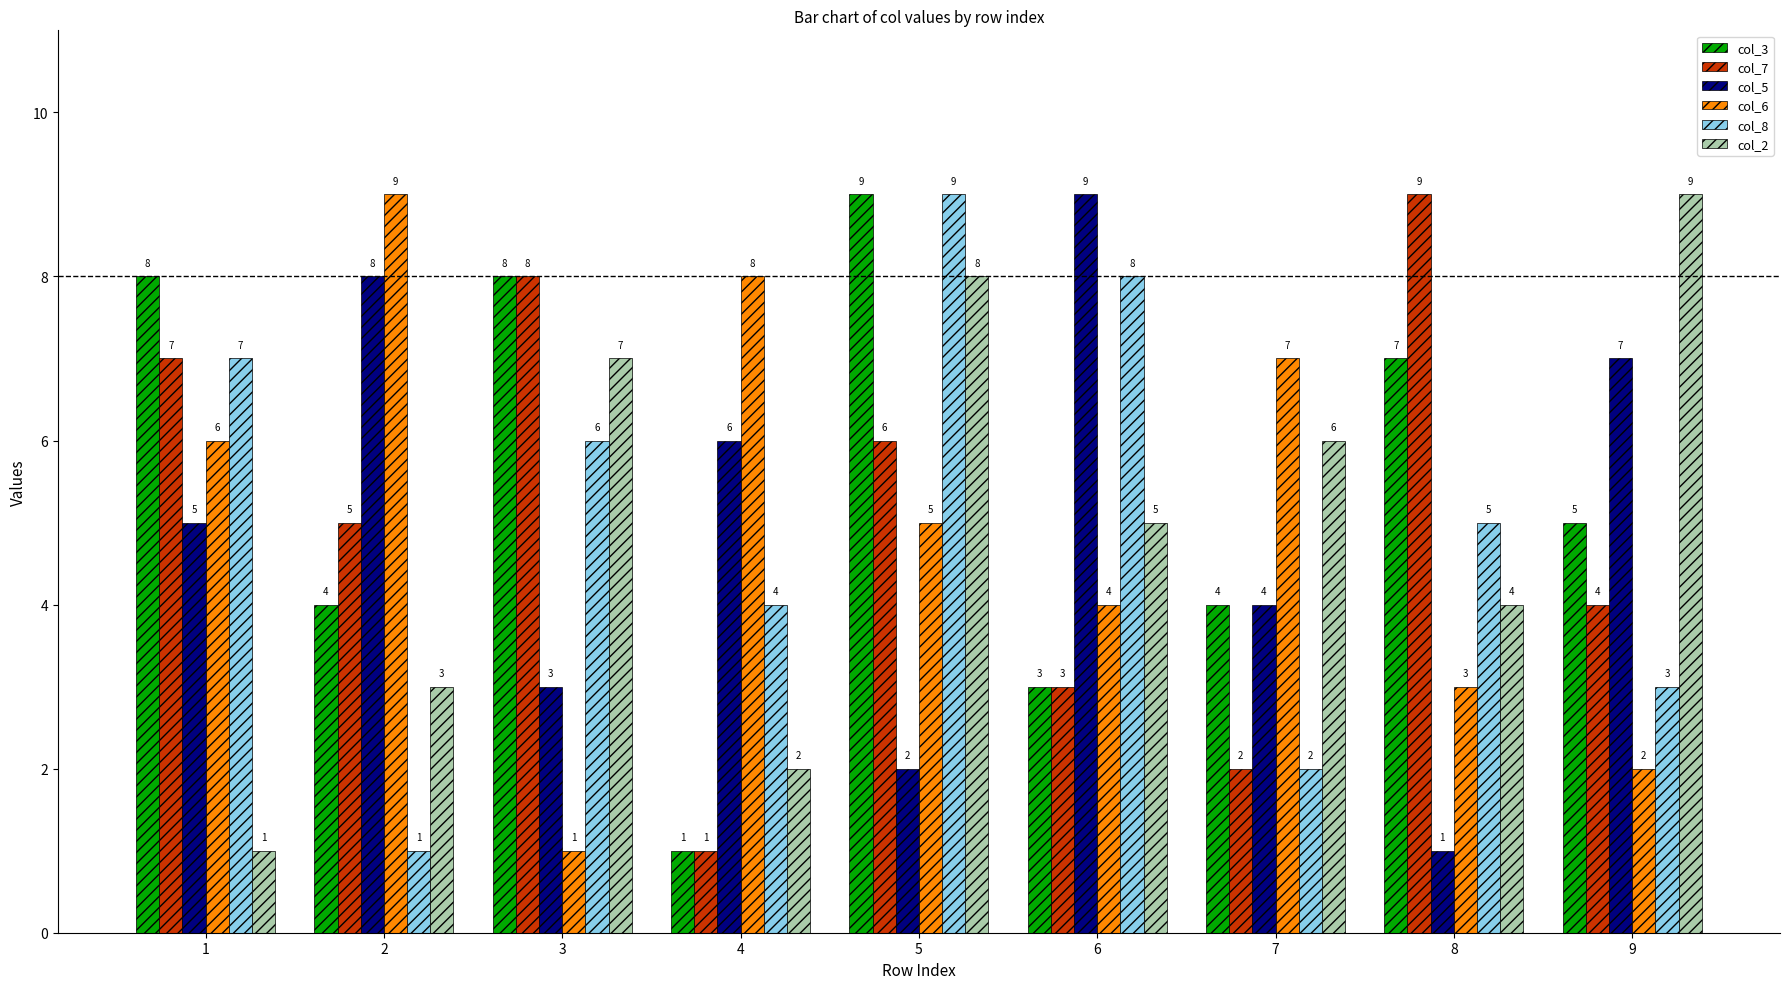

List the labels in order of col_6 value, largest first.

2, 4, 7, 1, 5, 6, 8, 9, 3